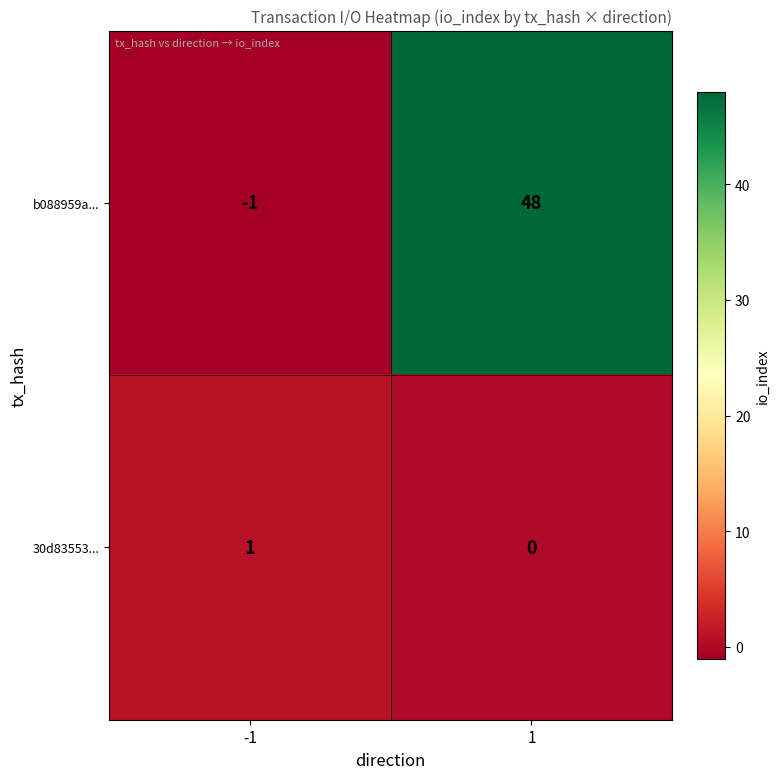

What is the sum of the b088959a... values at -1 and 1?

47